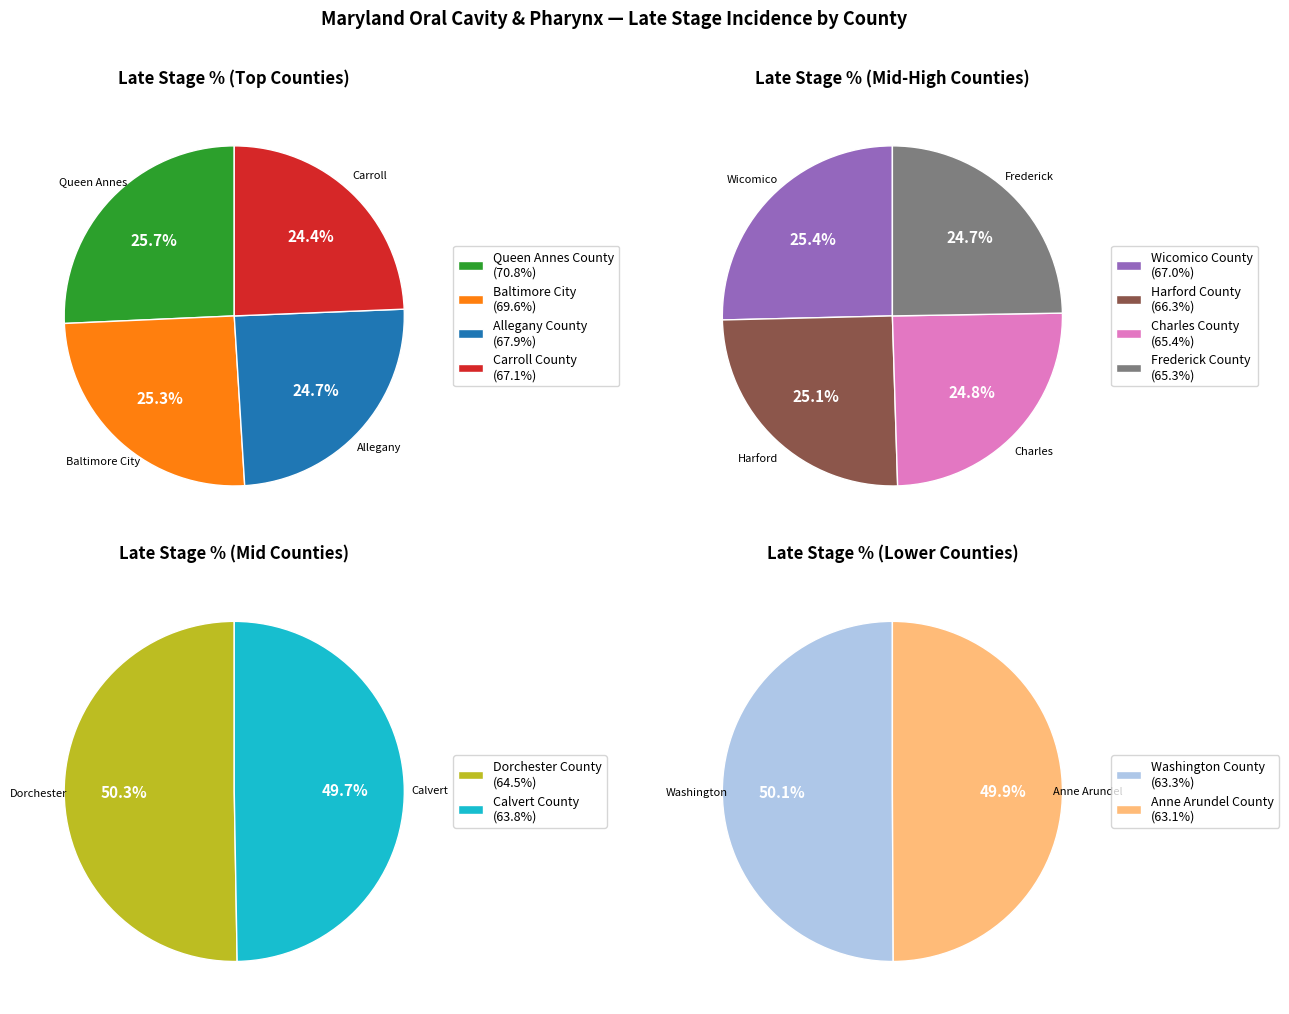

Rank the categories by value from lowest to highest.

Anne Arundel County, Washington County, Calvert County, Dorchester County, Frederick County, Charles County, Harford County, Wicomico County, Carroll County, Allegany County, Baltimore City, Queen Annes County